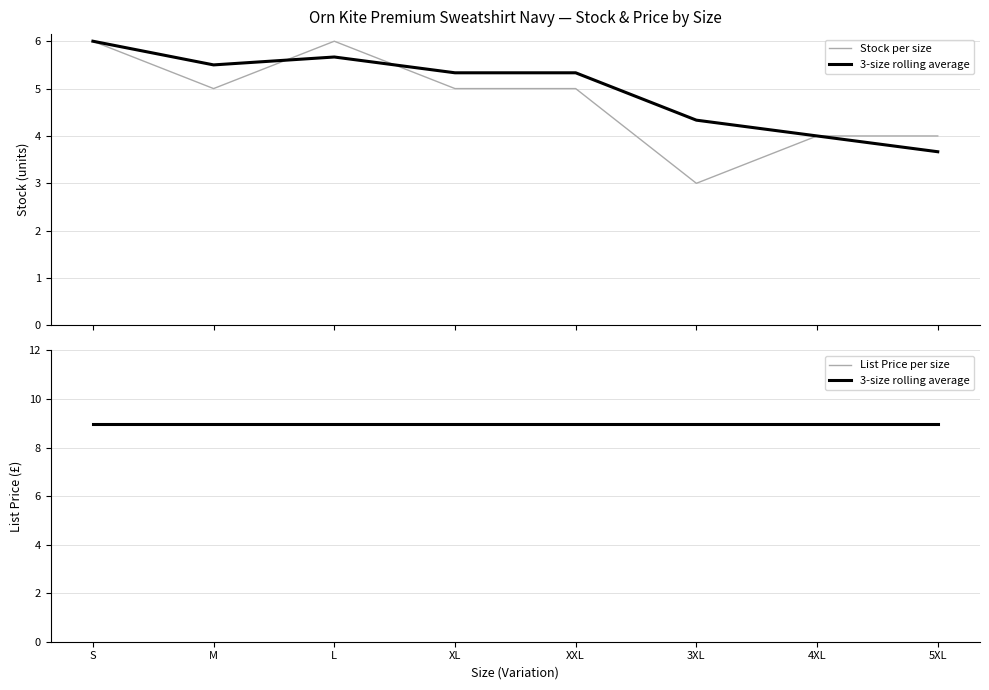

True or false: List Price per size and Stock per size cross at least once.

False